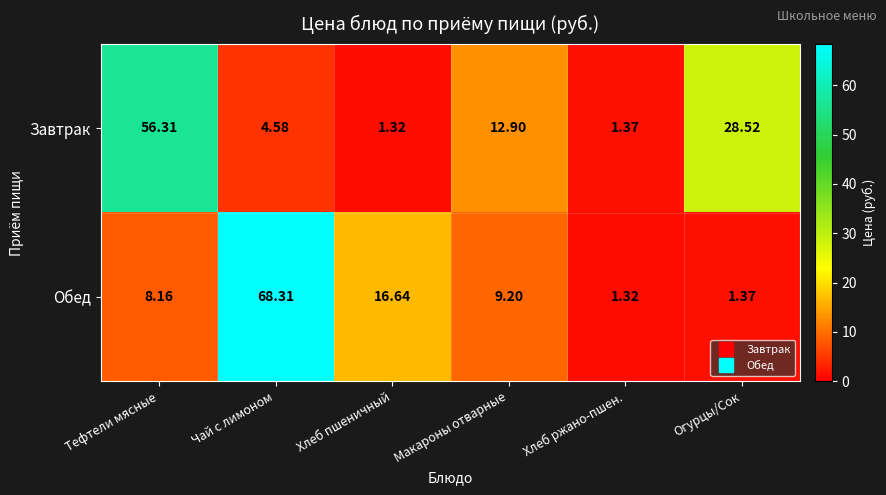

At how many categories does at least one series exceed 30?

2